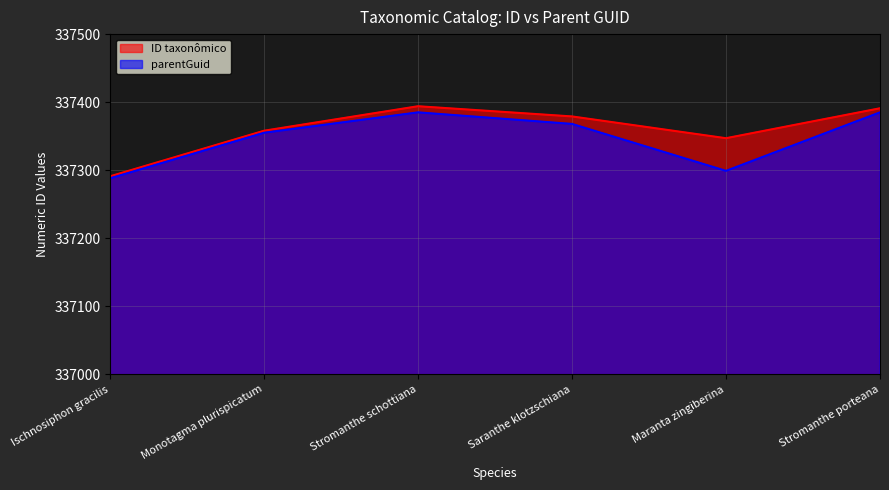

What are all the series names shown in the legend?

ID taxonômico, parentGuid